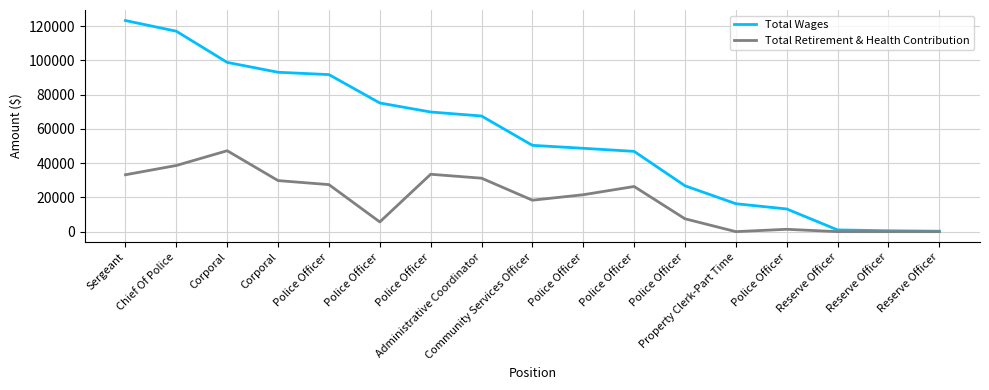

What are all the series names shown in the legend?

Total Wages, Total Retirement & Health Contribution